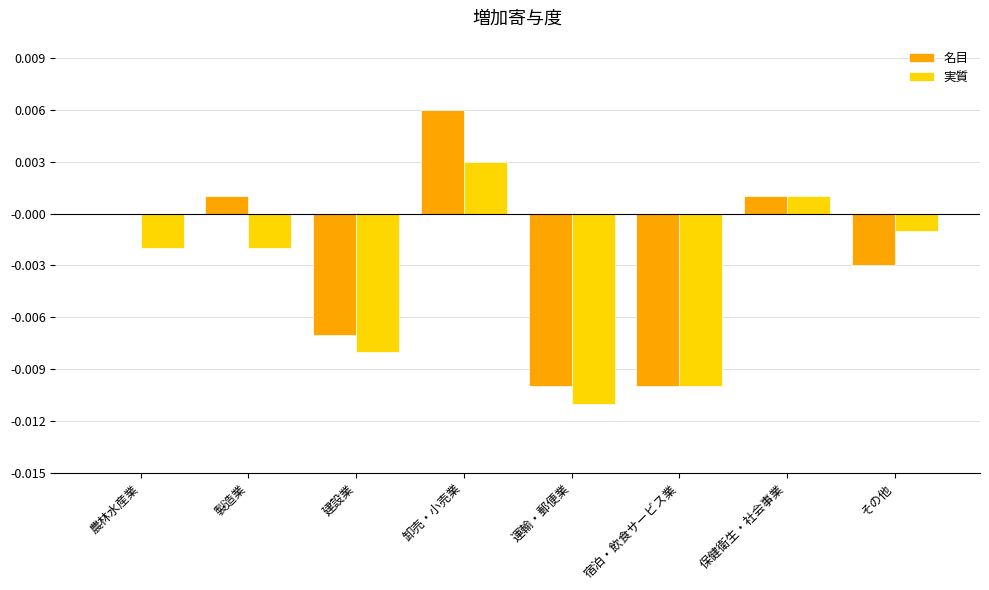

How many categories are shown in the chart?

8